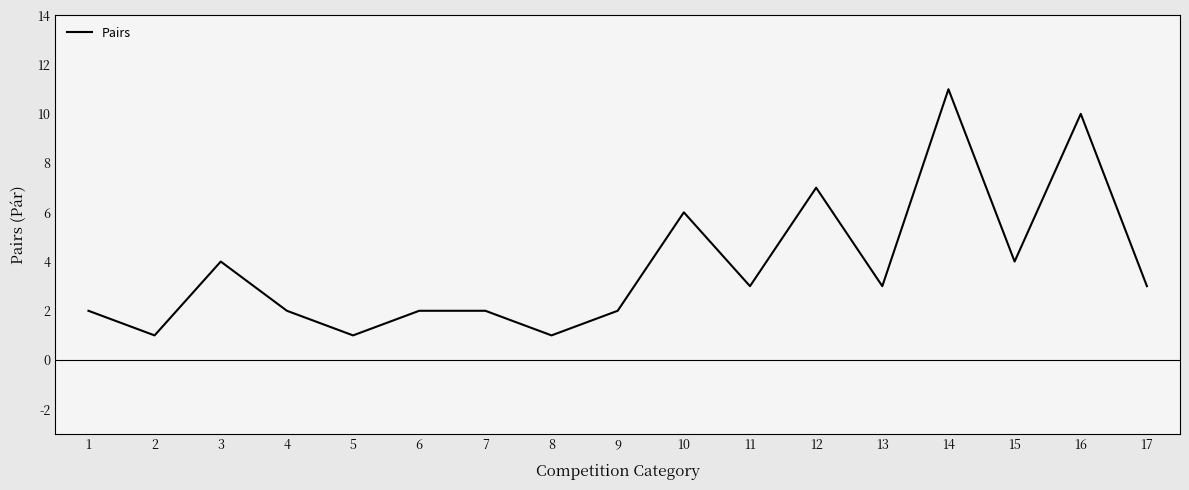

What is the greatest value displayed?

11